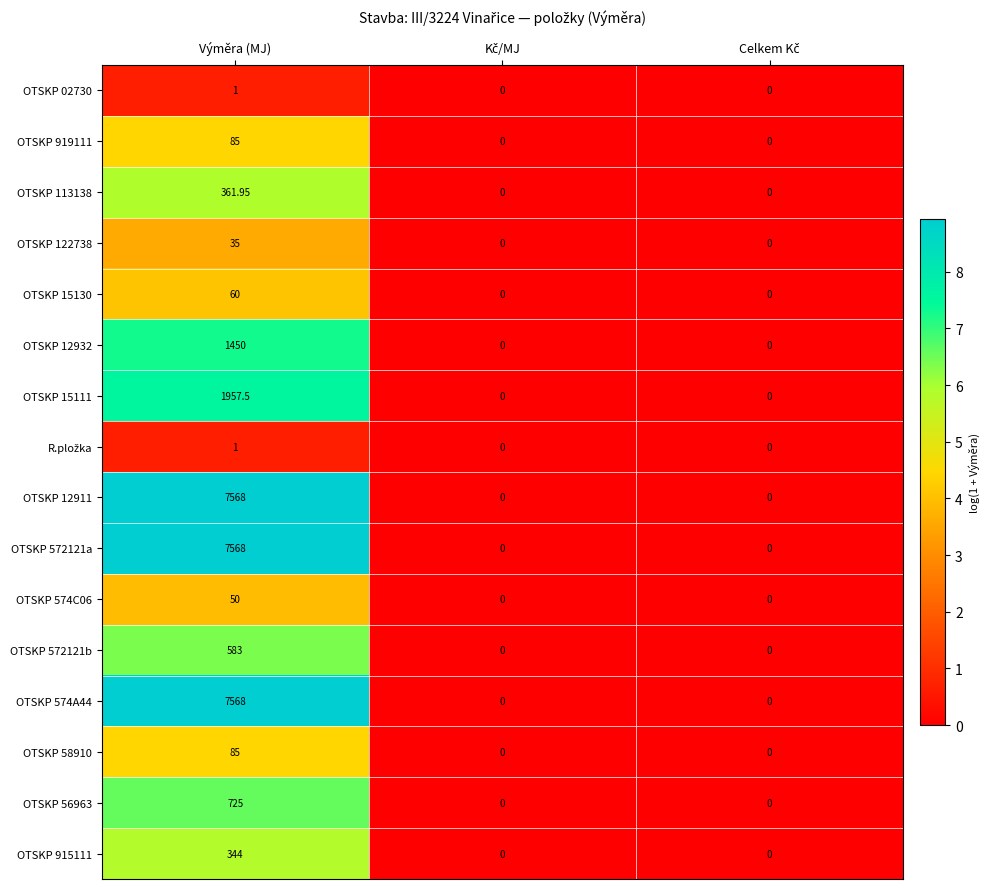

At which category is the sum across all series the highest?

Výměra (MJ)